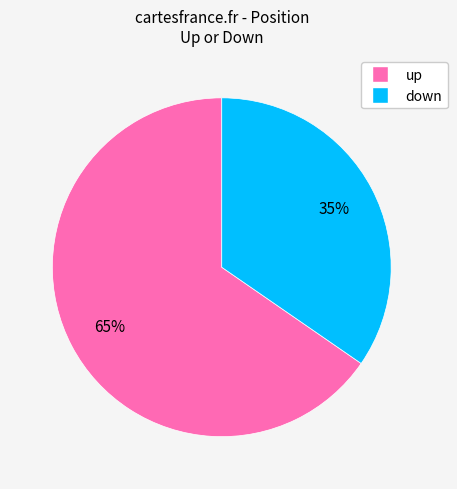

Which category accounts for the majority?

up